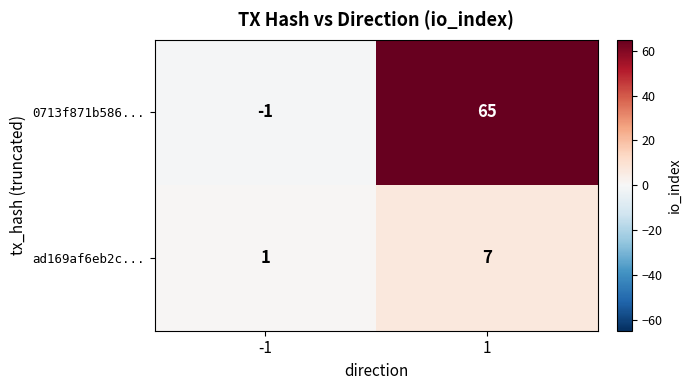

What is the greatest value displayed?

65